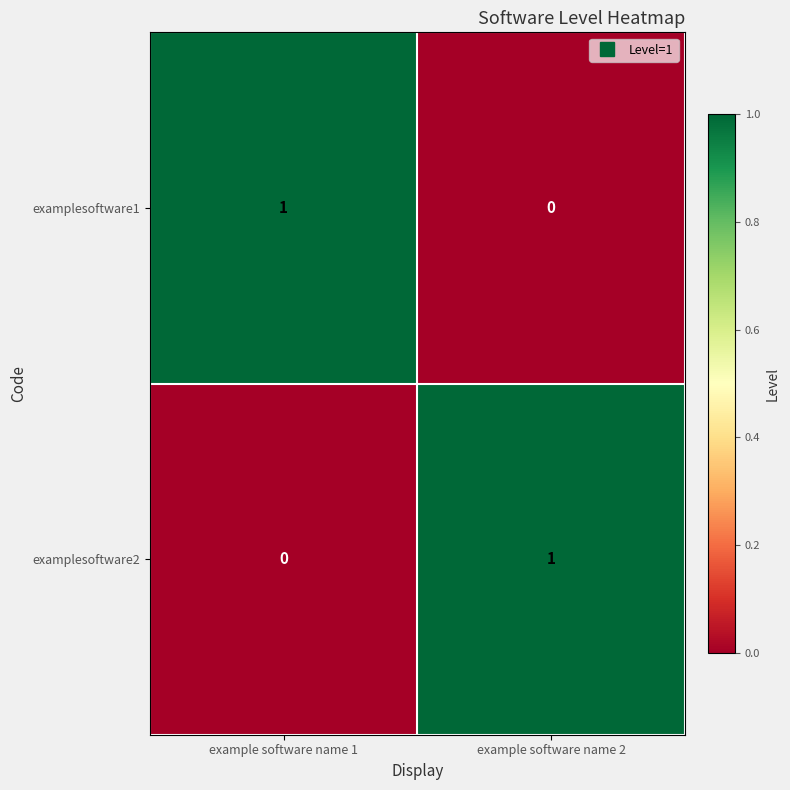

Where is examplesoftware2 nearest to the value 0?

example software name 1